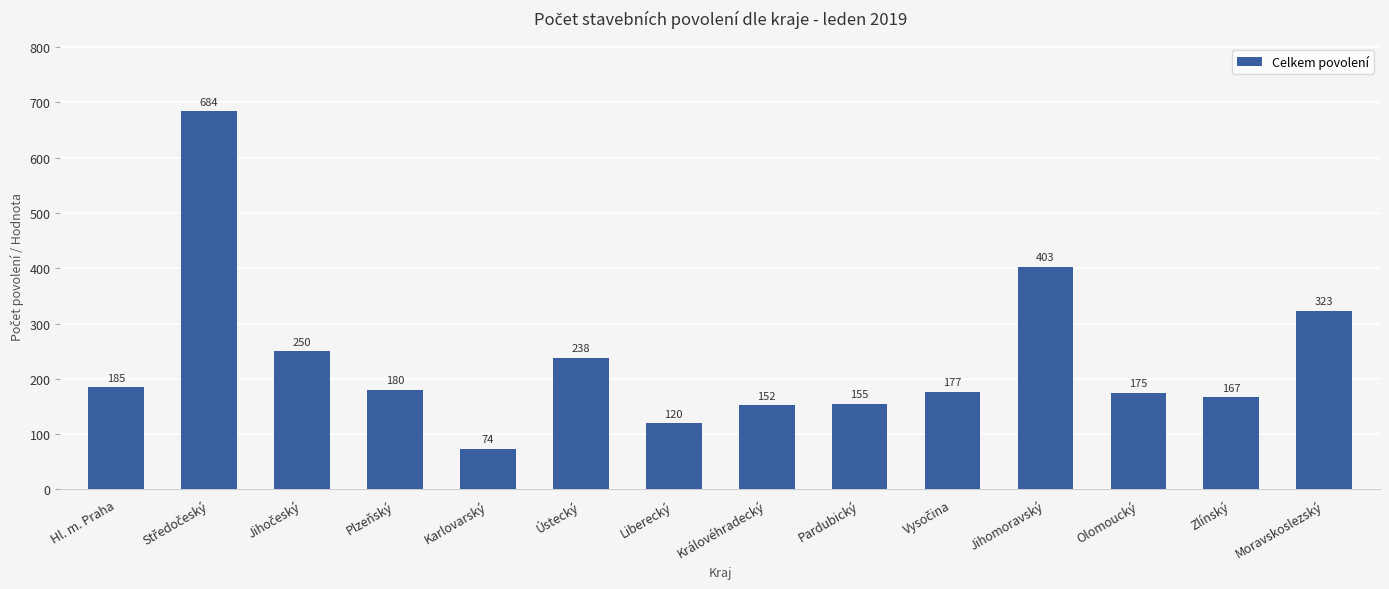

Which category has the lowest value across all series?

Karlovarský